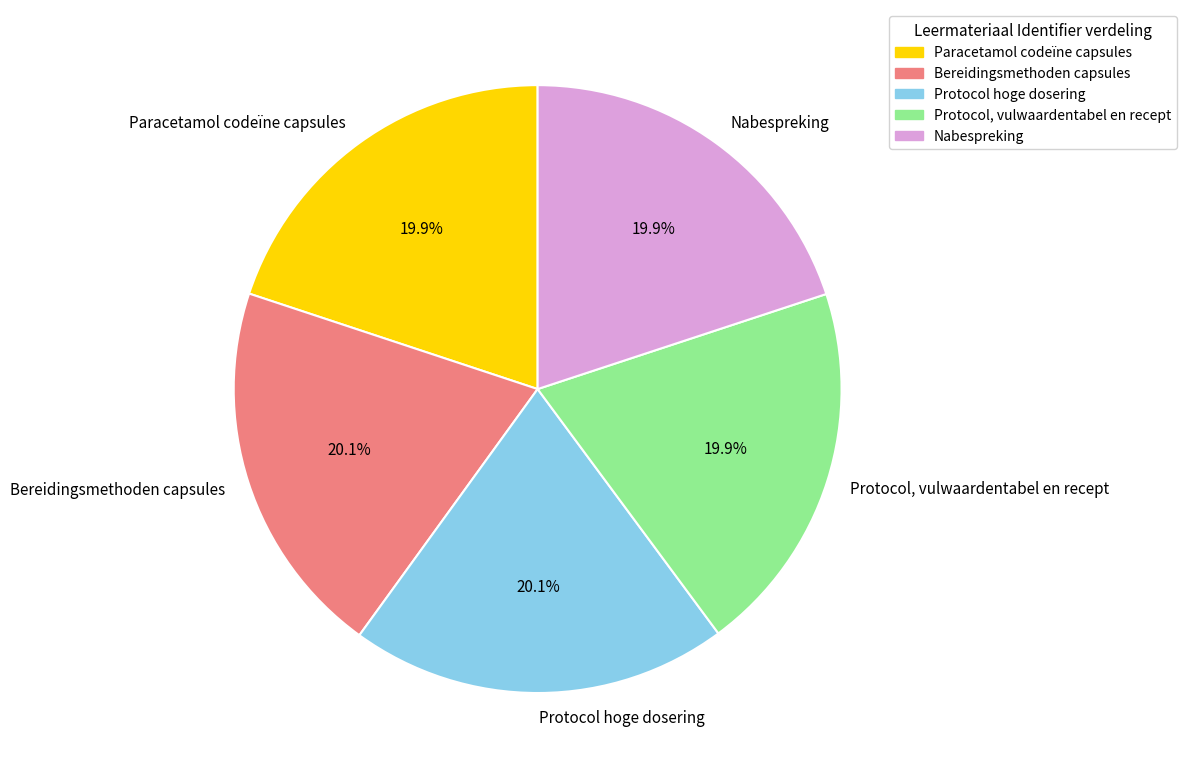

Is there any slice that represents more than half of the pie?

No